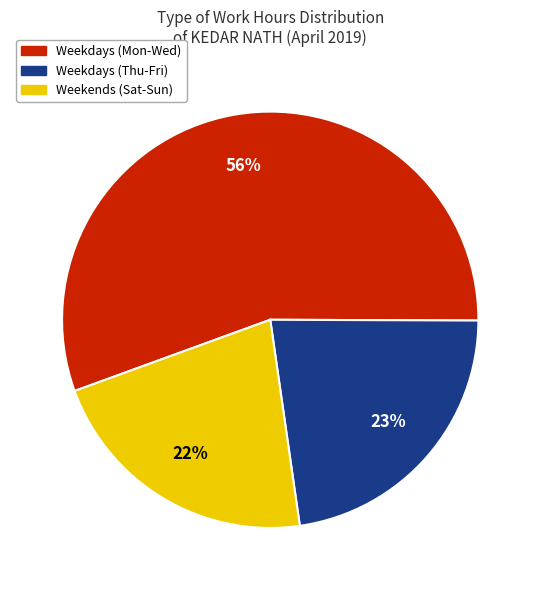

Count the number of slices in the pie.

3